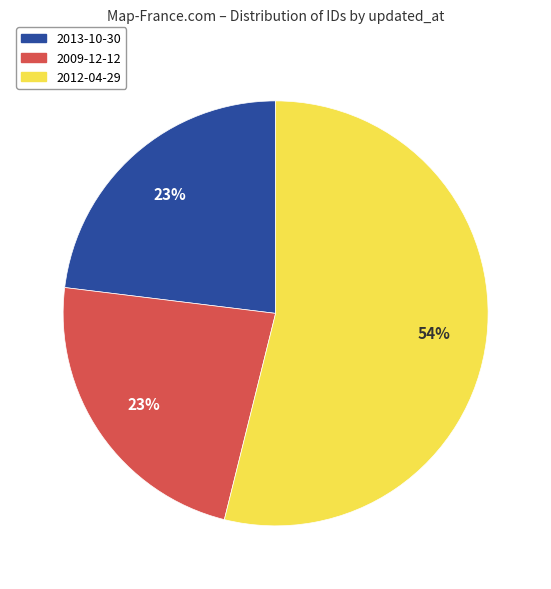

To the nearest percent, what is the difference between the 2012-04-29 and 2009-12-12 slice percentages?

31%